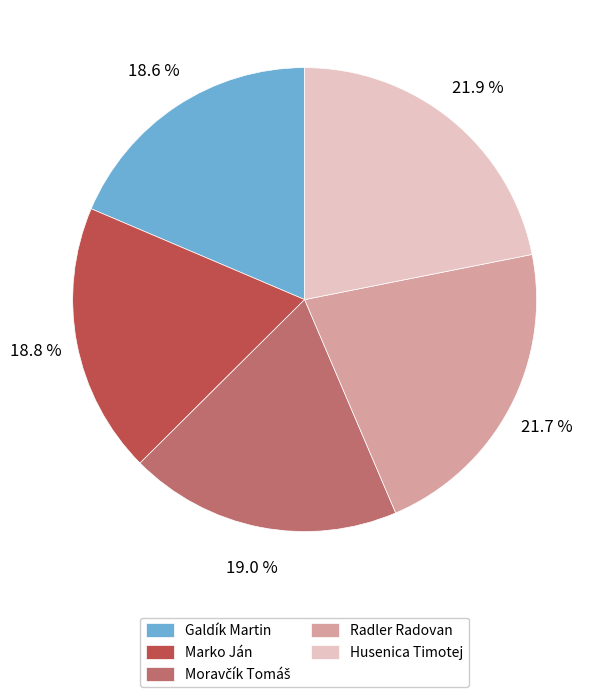

What is the ratio of the value at Galdík Martin to the value at Marko Ján?

1.0